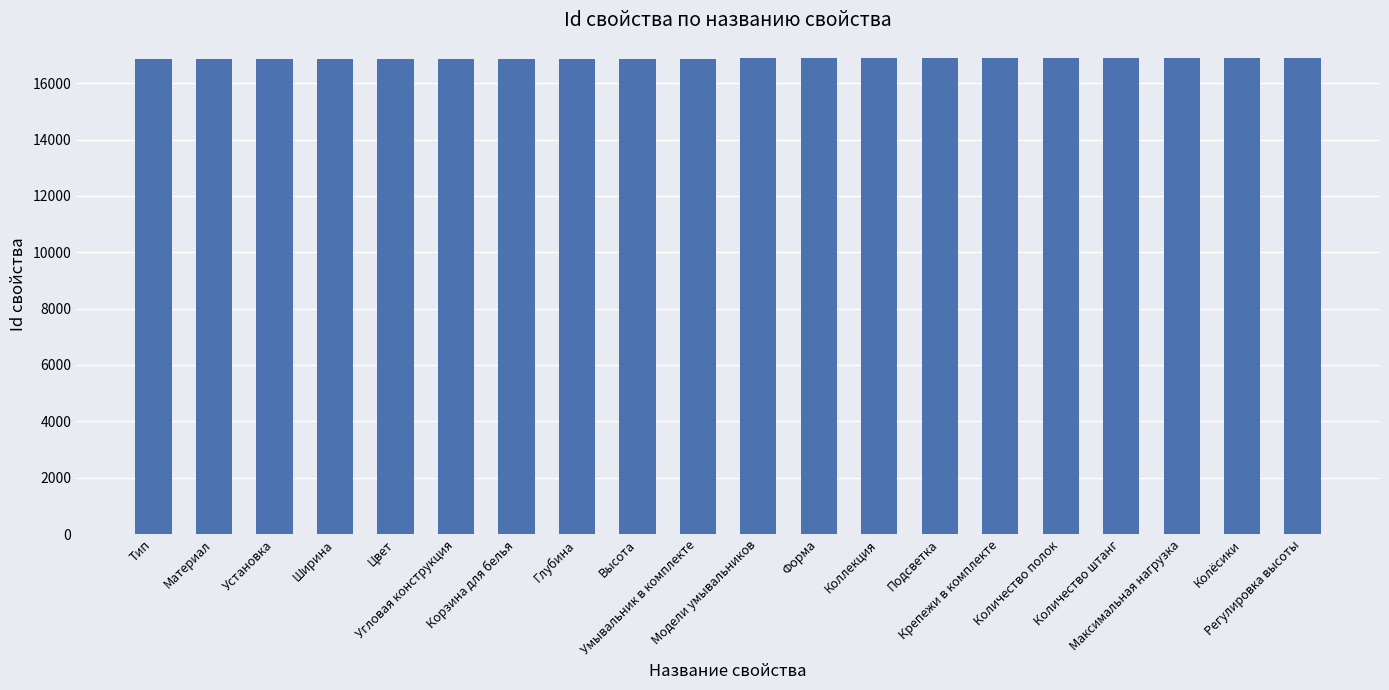

What is the change in value from Цвет to Крепежи в комплекте?

+15